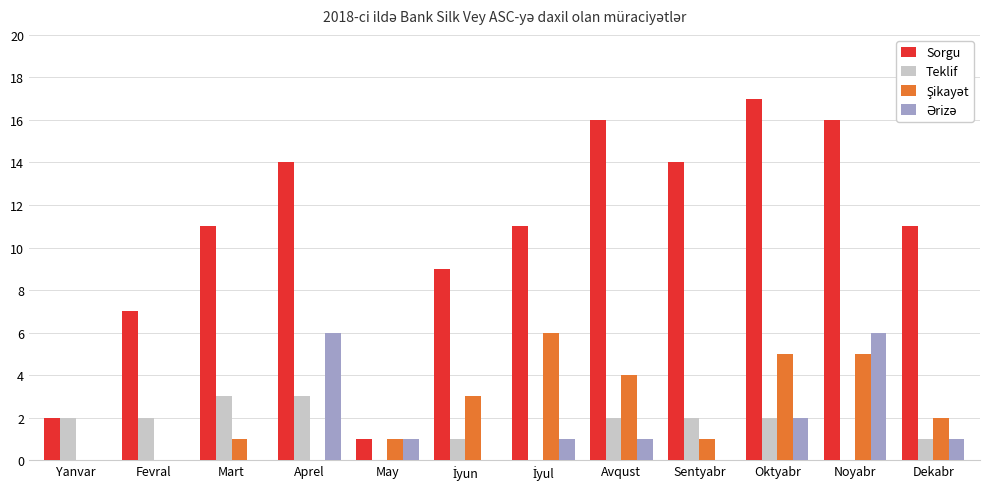

The Teklif series shows 4 at Aprel. True or false?

False